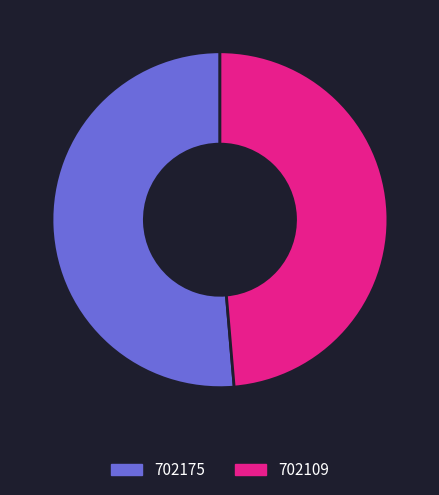

Rank the categories by value from lowest to highest.

702109, 702175